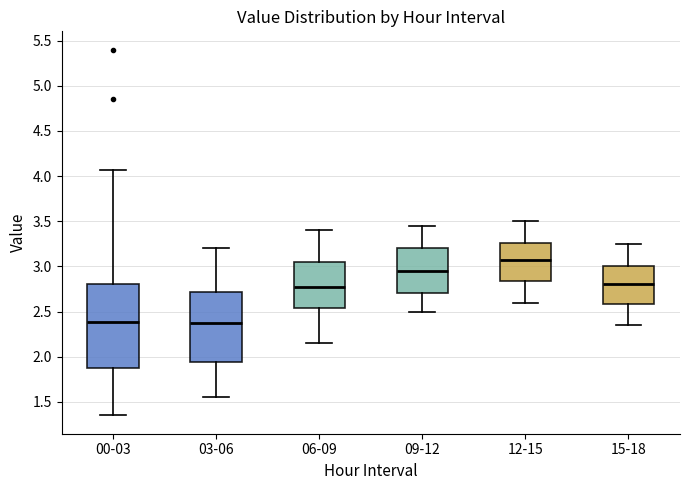

Where is the upper edge of the box for 12-15 on the y-axis? The values are not printed on the chart, so give them approximately, as read against the axis.

3.25